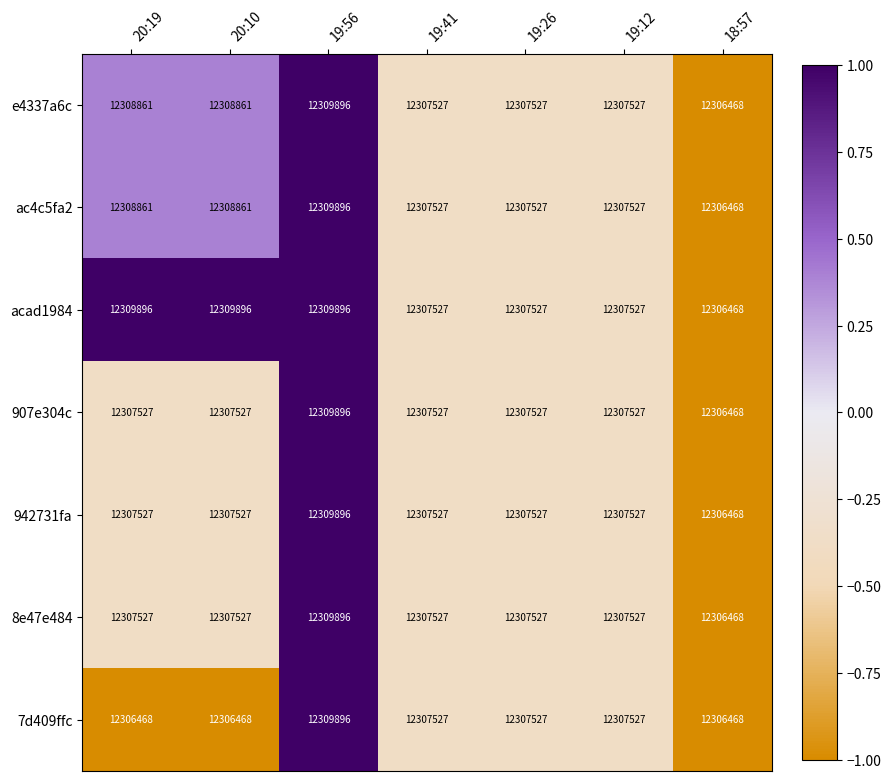

What is the difference between the maximum and minimum values in the 907e304c series?

2.0